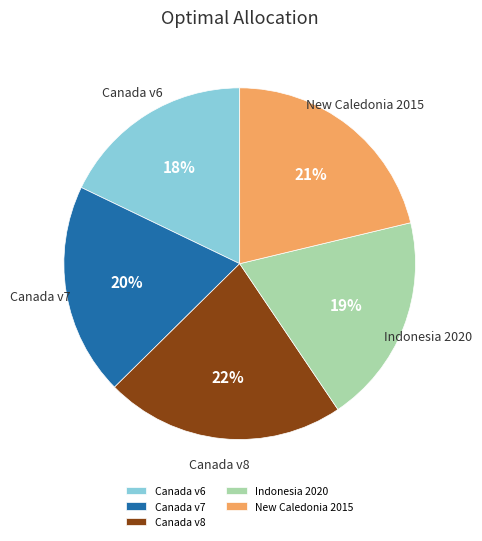

Is the sum of Canada v7 and Indonesia 2020 greater than half?

No